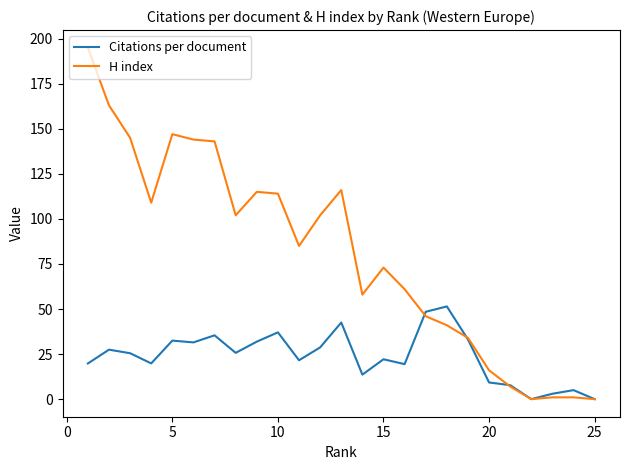

Is the value of Citations per document at 9 greater than the value of H index at 20?

Yes